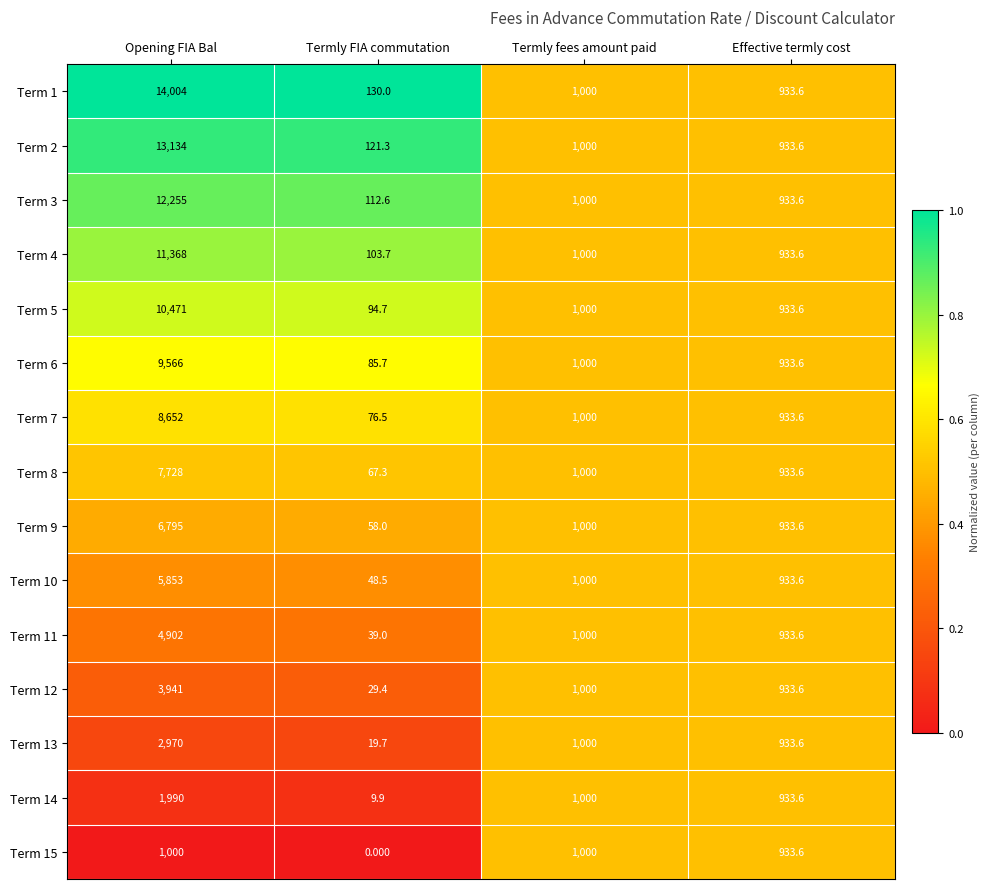

At which category is the sum across all series the highest?

Opening FIA Bal